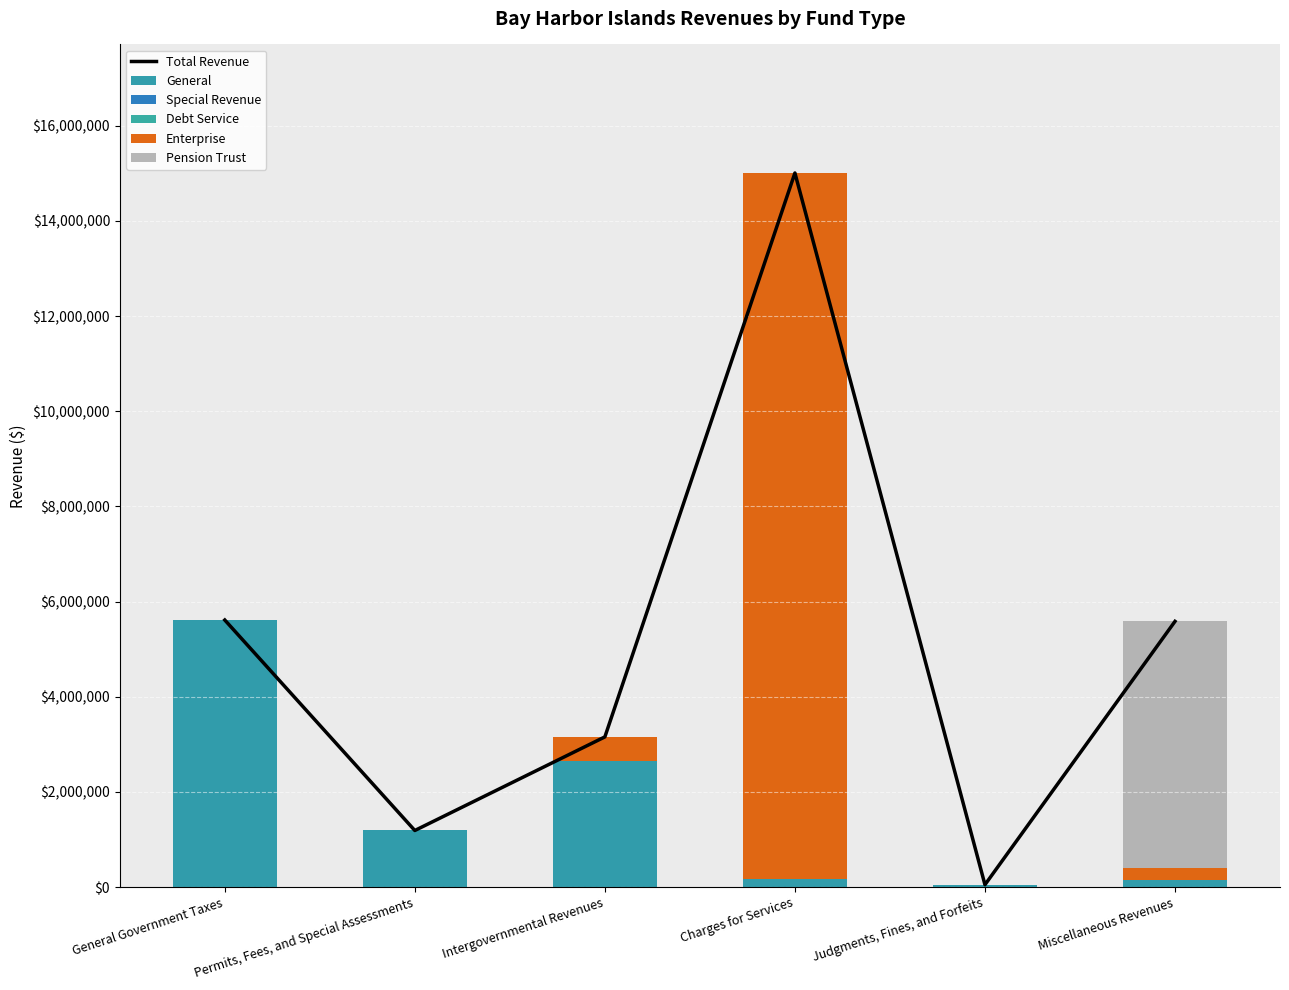

Reading right to left, list all the values displayed in this chart.

Total Revenue: Miscellaneous Revenues=5584073	Judgments, Fines, and Forfeits=50231	Charges for Services=15005698	Intergovernmental Revenues=3156352	Permits, Fees, and Special Assessments=1189635	General Government Taxes=5612542
General: Miscellaneous Revenues=154567	Judgments, Fines, and Forfeits=50231	Charges for Services=175500	Intergovernmental Revenues=2657710	Permits, Fees, and Special Assessments=1189635	General Government Taxes=5612542
Special Revenue: Miscellaneous Revenues=0	Judgments, Fines, and Forfeits=0	Charges for Services=0	Intergovernmental Revenues=0	Permits, Fees, and Special Assessments=0	General Government Taxes=0
Debt Service: Miscellaneous Revenues=0	Judgments, Fines, and Forfeits=0	Charges for Services=0	Intergovernmental Revenues=0	Permits, Fees, and Special Assessments=0	General Government Taxes=0
Enterprise: Miscellaneous Revenues=239825	Judgments, Fines, and Forfeits=0	Charges for Services=14830198	Intergovernmental Revenues=498642	Permits, Fees, and Special Assessments=0	General Government Taxes=0
Pension Trust: Miscellaneous Revenues=5189681	Judgments, Fines, and Forfeits=0	Charges for Services=0	Intergovernmental Revenues=0	Permits, Fees, and Special Assessments=0	General Government Taxes=0